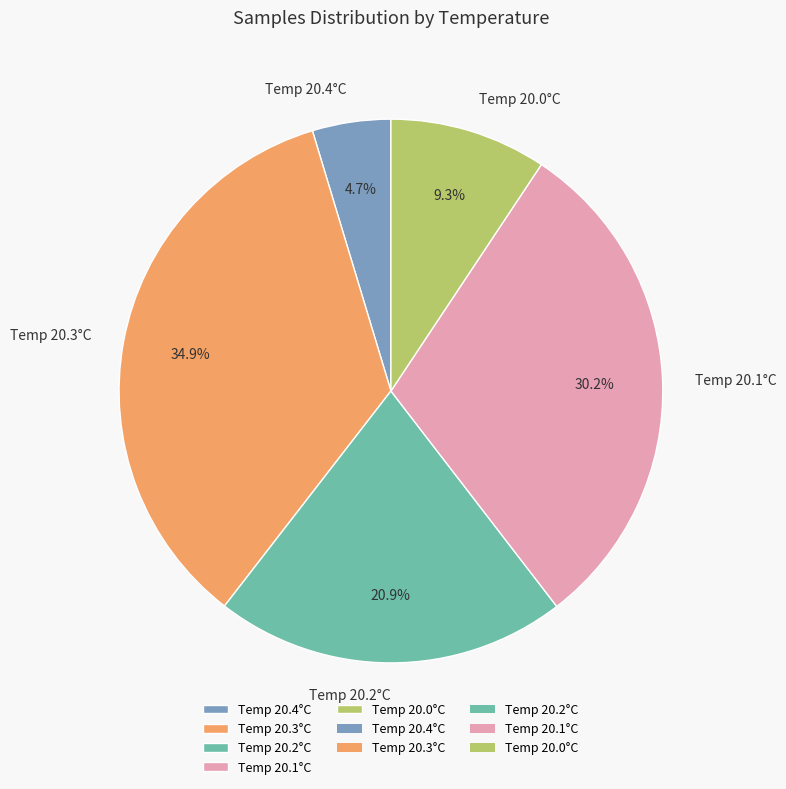

Does Temp 20.4°C account for over 50% of the chart?

No